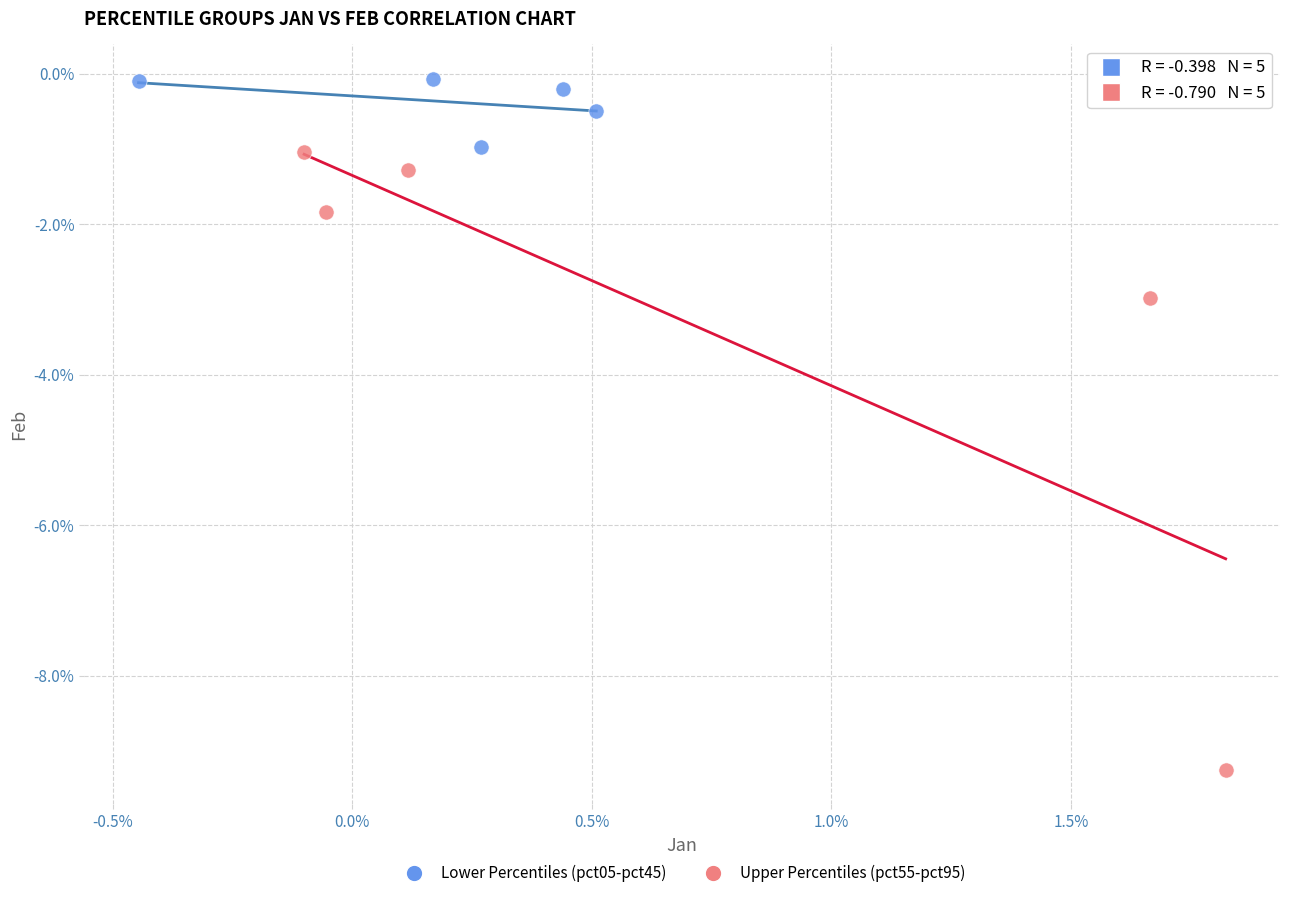

Which series contains the lowest Y value?

Upper Percentiles (pct55-pct95)